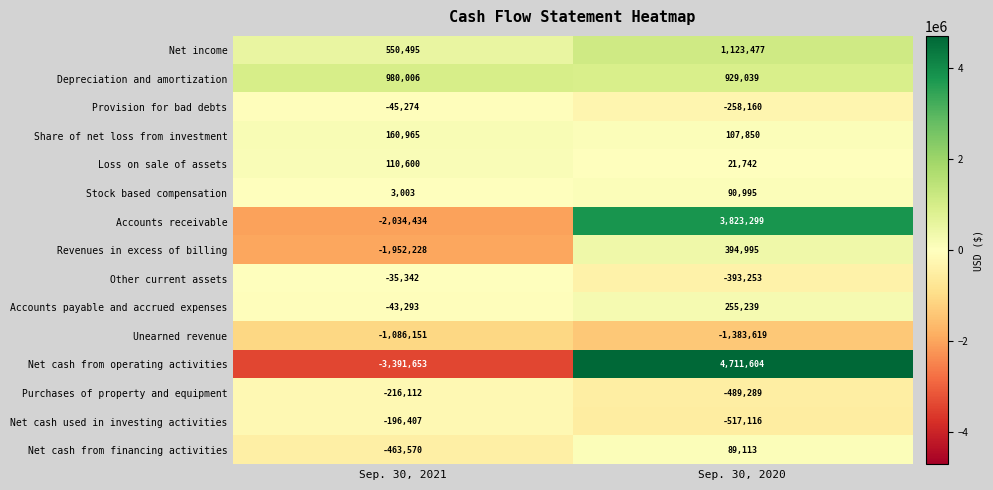

What value does the Net cash from financing activities series have at Sep. 30, 2021, to the nearest 50?

-463550